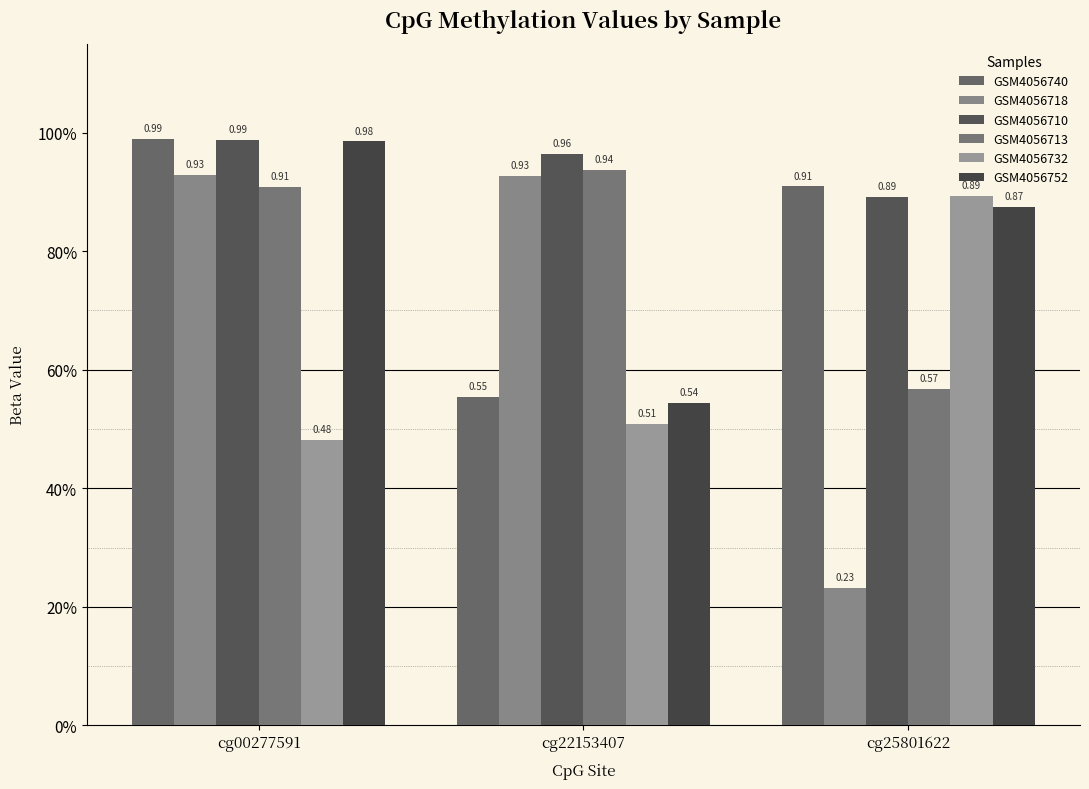

Does the chart contain stacked bars?

No